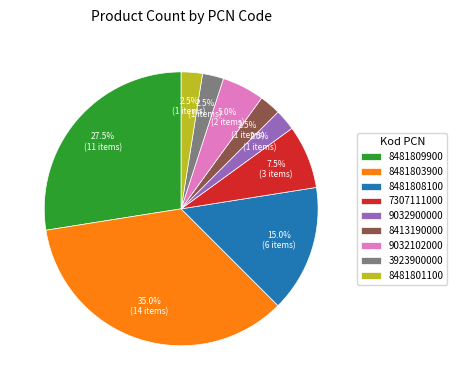

What is the largest slice in the pie chart?

8481803900